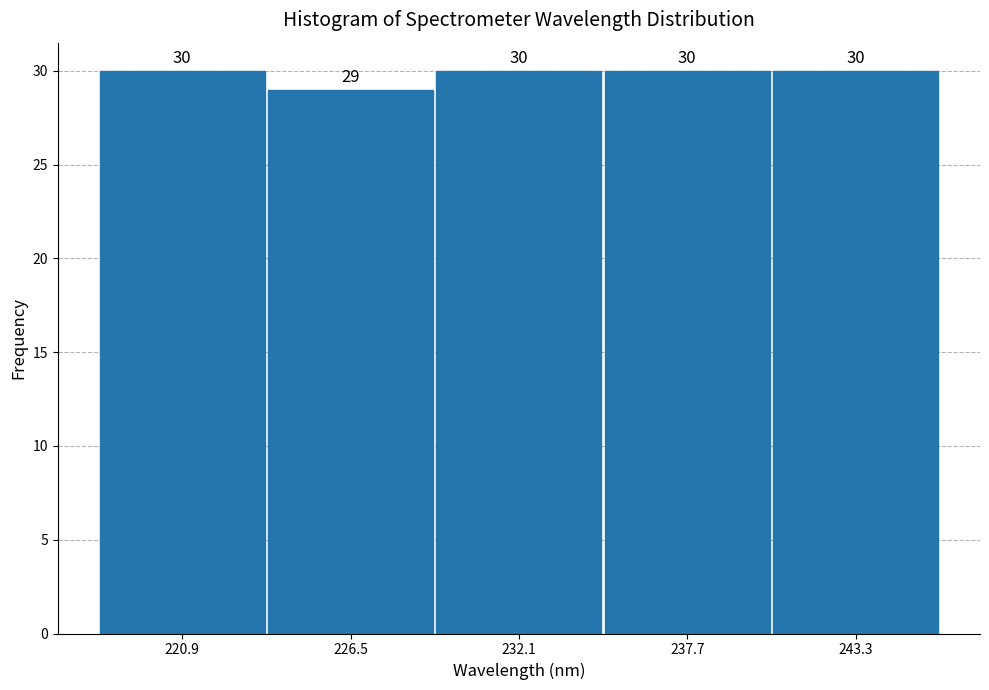

Reading left to right, transcribe this chart: for each bar, give the range it covers on the x-axis and its height. The bar edges are not printed on the chart, so give them approximately, as read against the axis.

218 to 224: 30
224 to 229: 29
229 to 235: 30
235 to 241: 30
241 to 246: 30